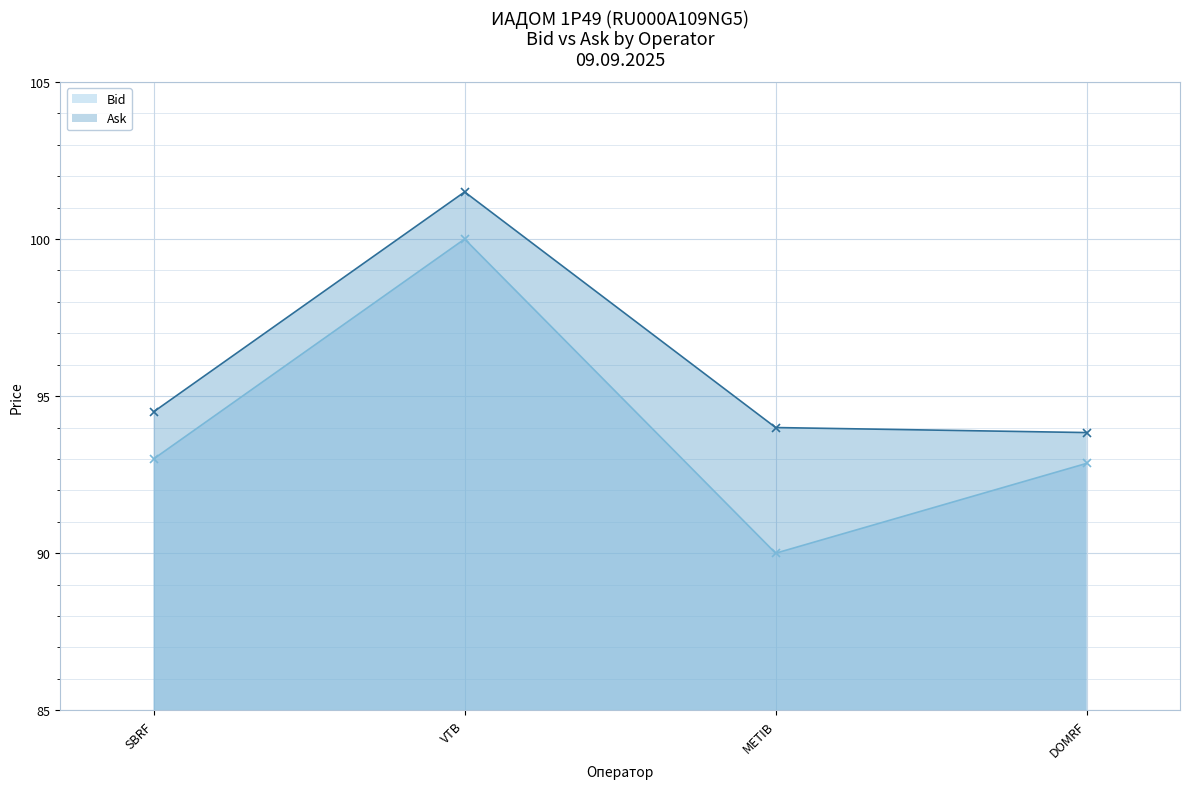

Is it true that Ask equals 172.0 at VTB?

False